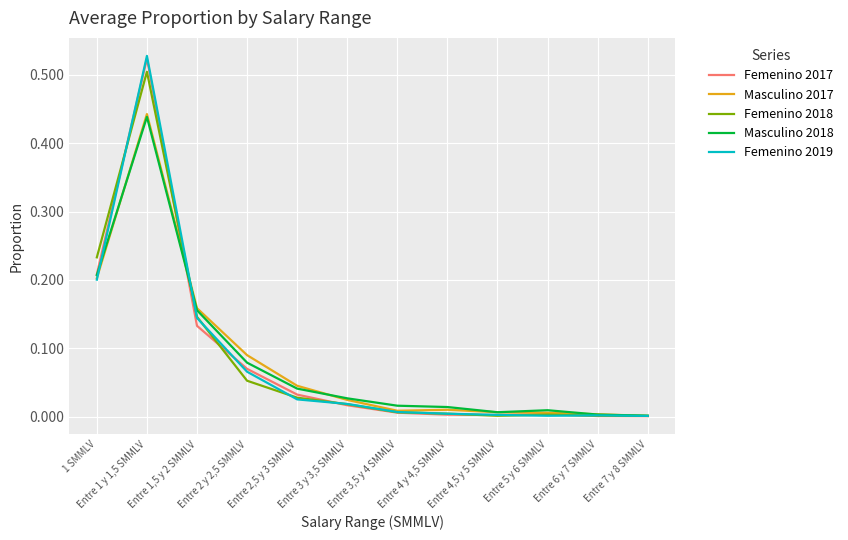

Between Entre 1 y 1,5 SMMLV and Entre 2 y 2,5 SMMLV, which series saw the biggest shift?

Femenino 2019